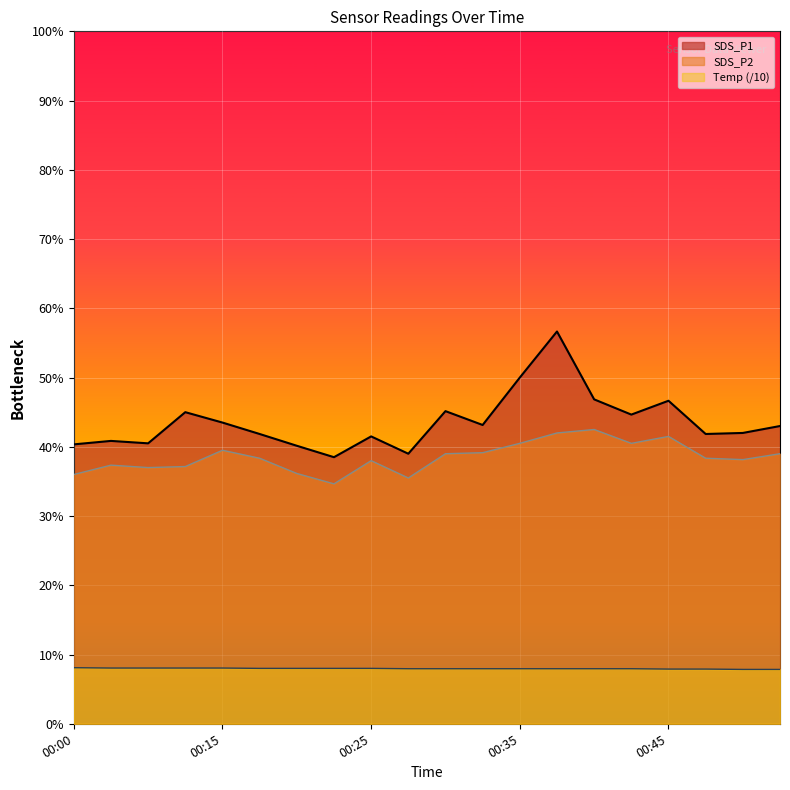

The SDS_P2 series shows 7.1 at 00:27. True or false?

True